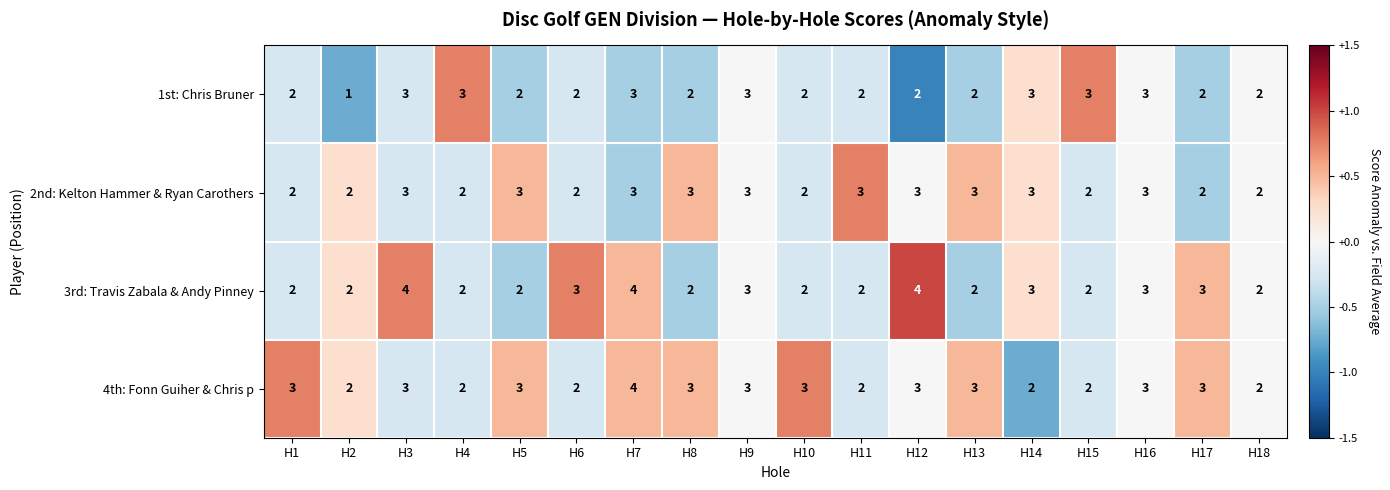

Count the 4th: Fonn Guiher & Chris p values in the range 2 to 3.

17